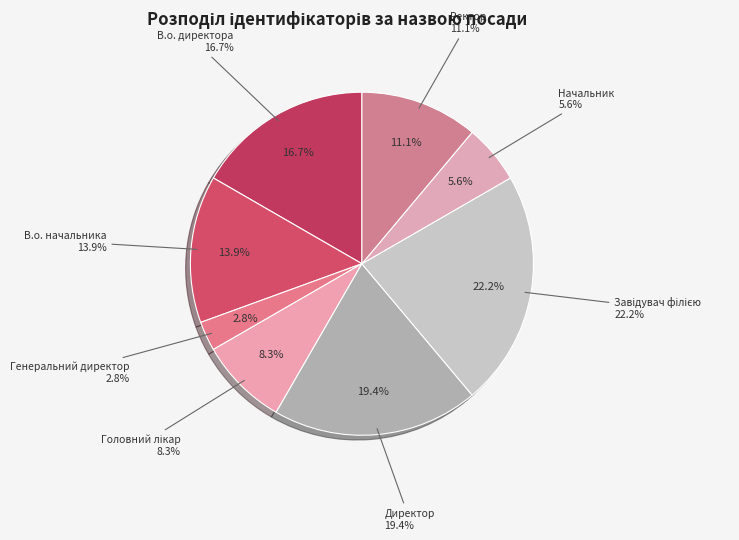

To the nearest percent, what portion does В.о. начальника represent?

14%